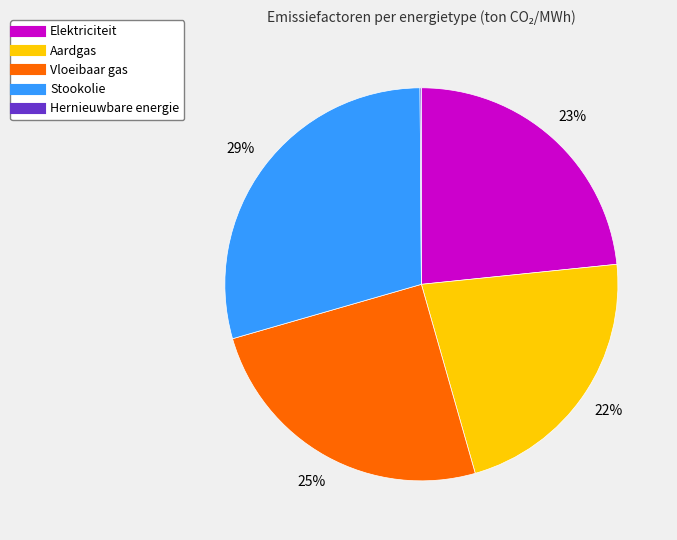

The Elektriciteit slice represents 37% of the pie. True or false?

False